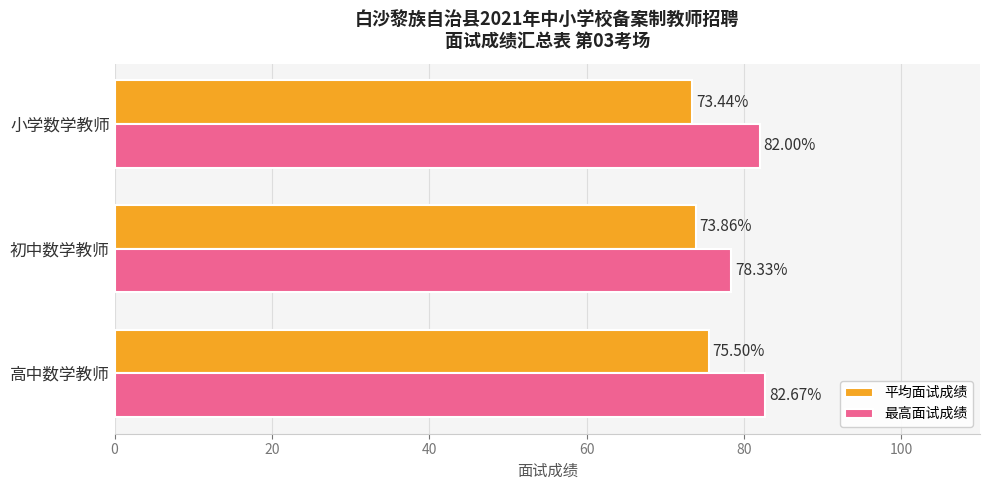

Which series has the largest total across all categories?

最高面试成绩